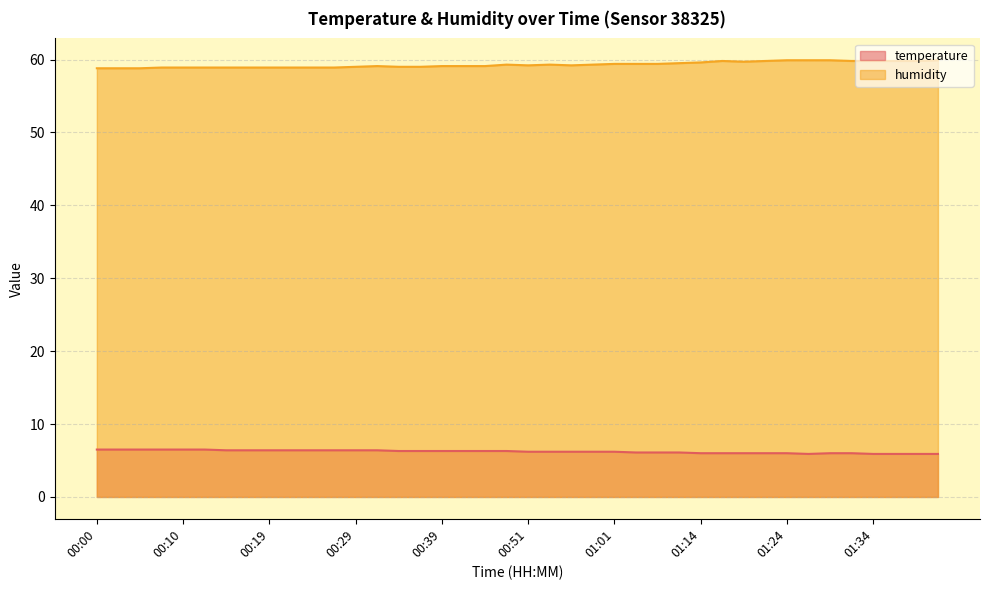

Is it true that humidity equals 58.9 at 00:12?

True